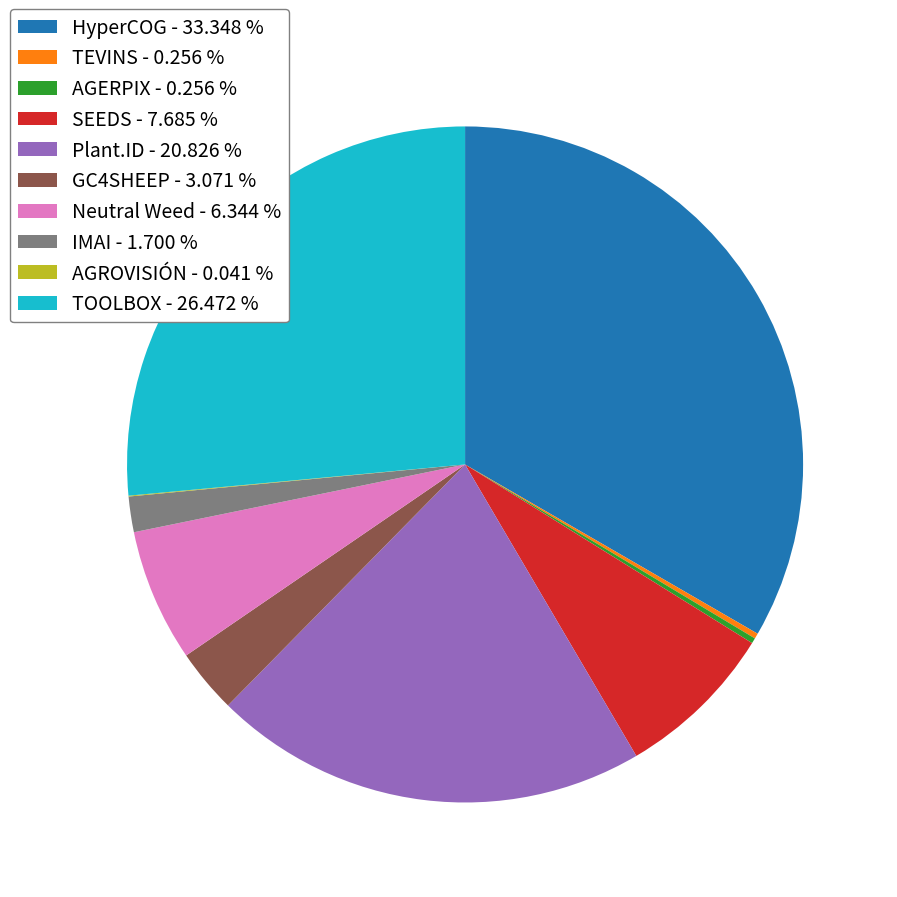

Do Neutral Weed and Plant.ID together represent more than half of the pie?

No